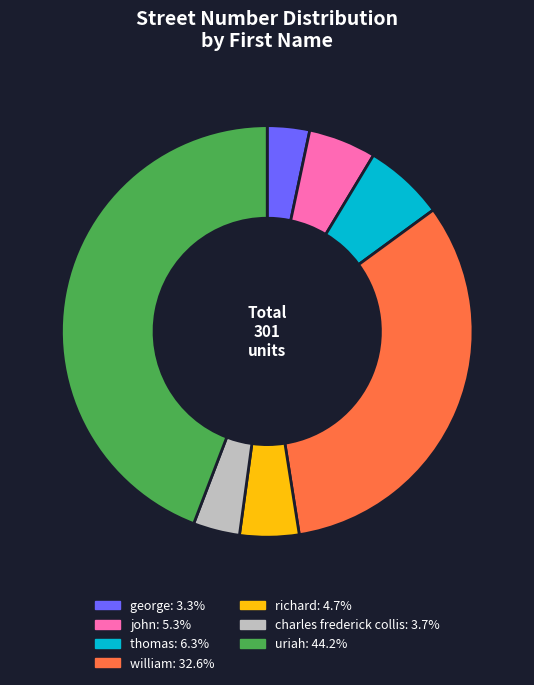

Is there a majority slice in this chart?

No